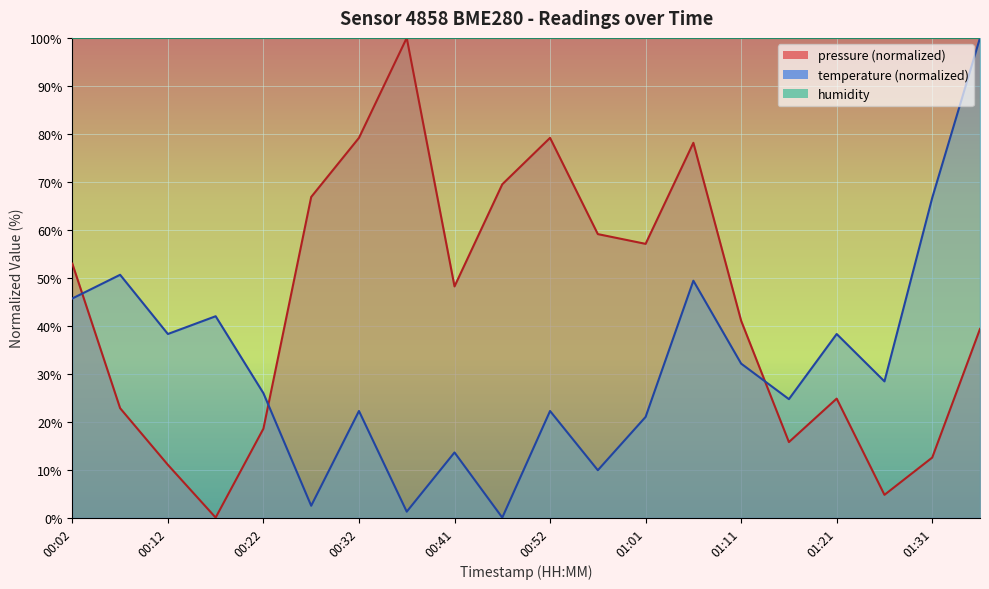

At which label does temperature reach its minimum?

00:47